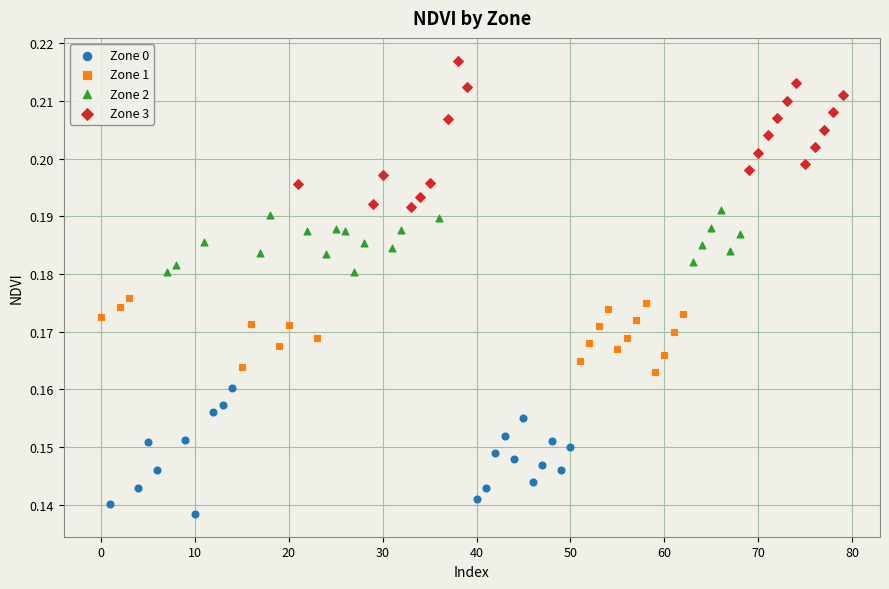

Which series contains the lowest Y value?

Zone 0